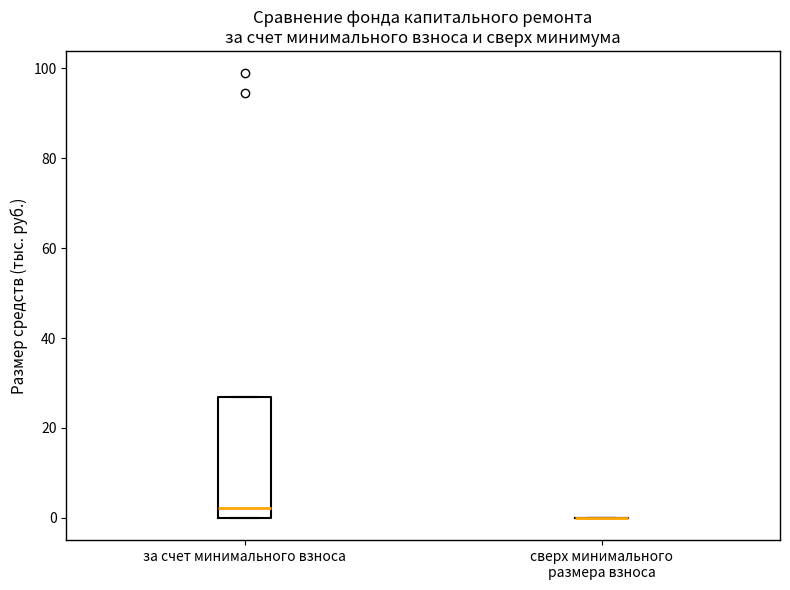

Which box is the tallest, from its lower edge to its upper edge?

за счет минимального взноса